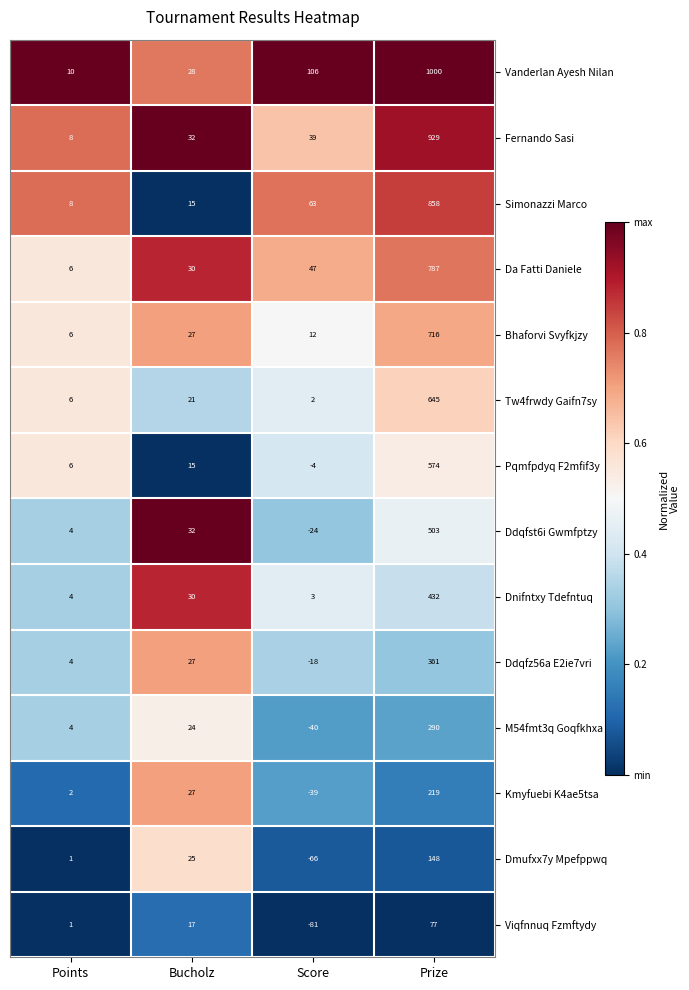

What is the maximum value shown in the chart?

1000